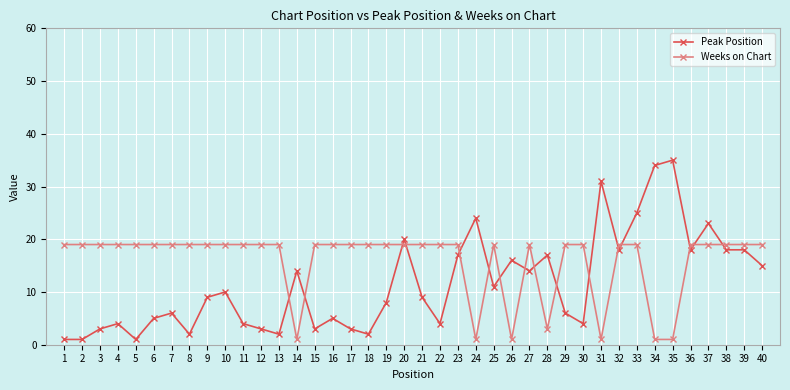

True or false: Peak Position and Weeks on Chart intersect in this chart.

True